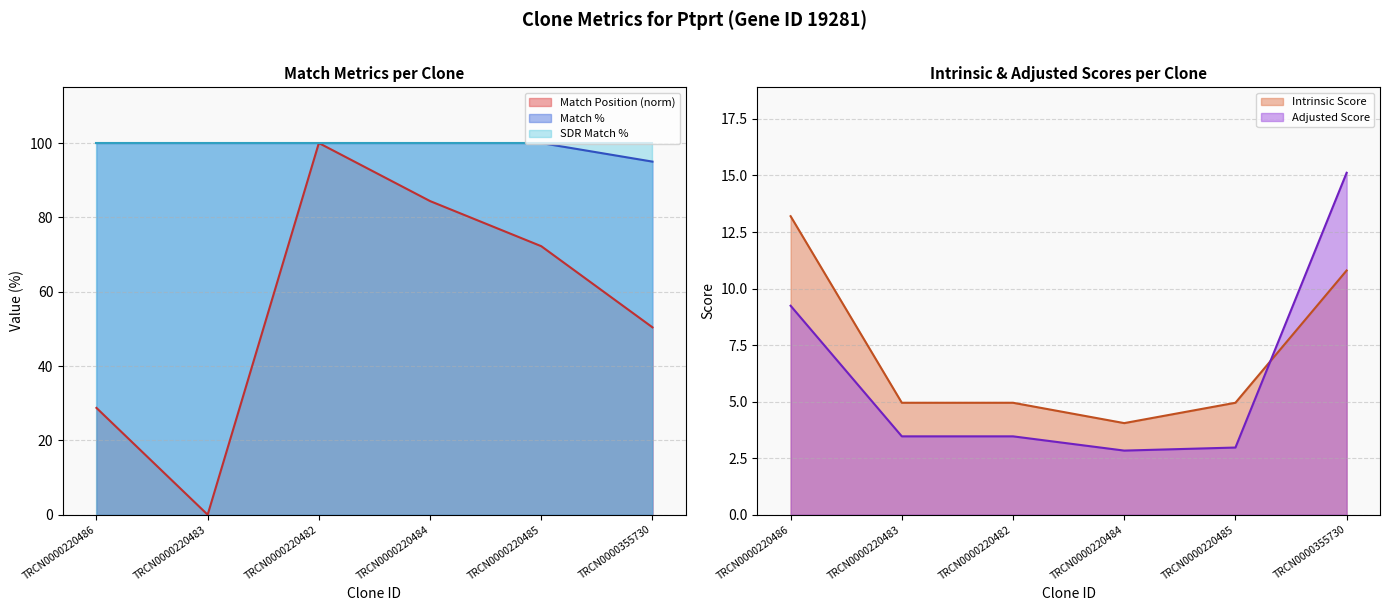

At which label is Match % closest to 97?

TRCN0000355730